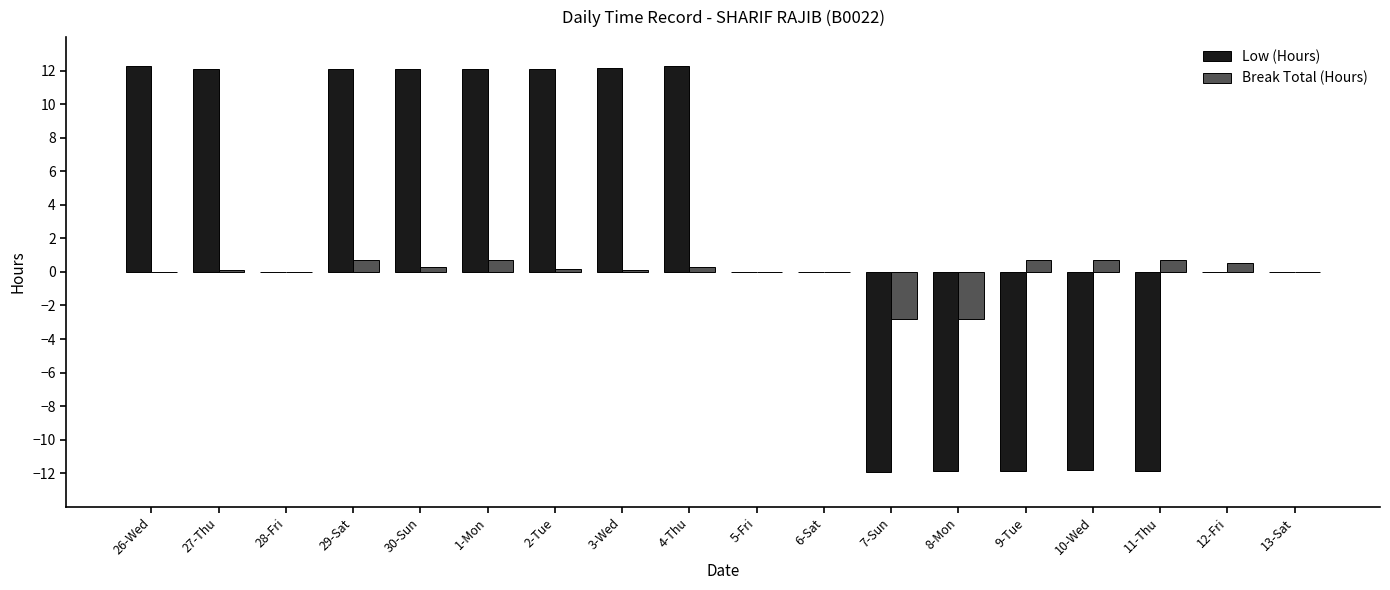

What is the total value across all series at 10-Wed?

-11.1